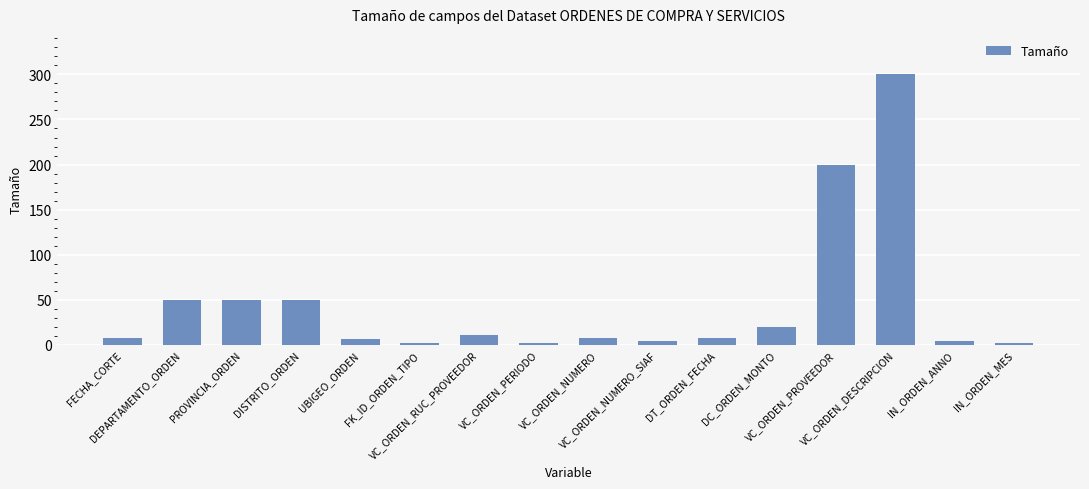

What is the maximum value shown in the chart?

300